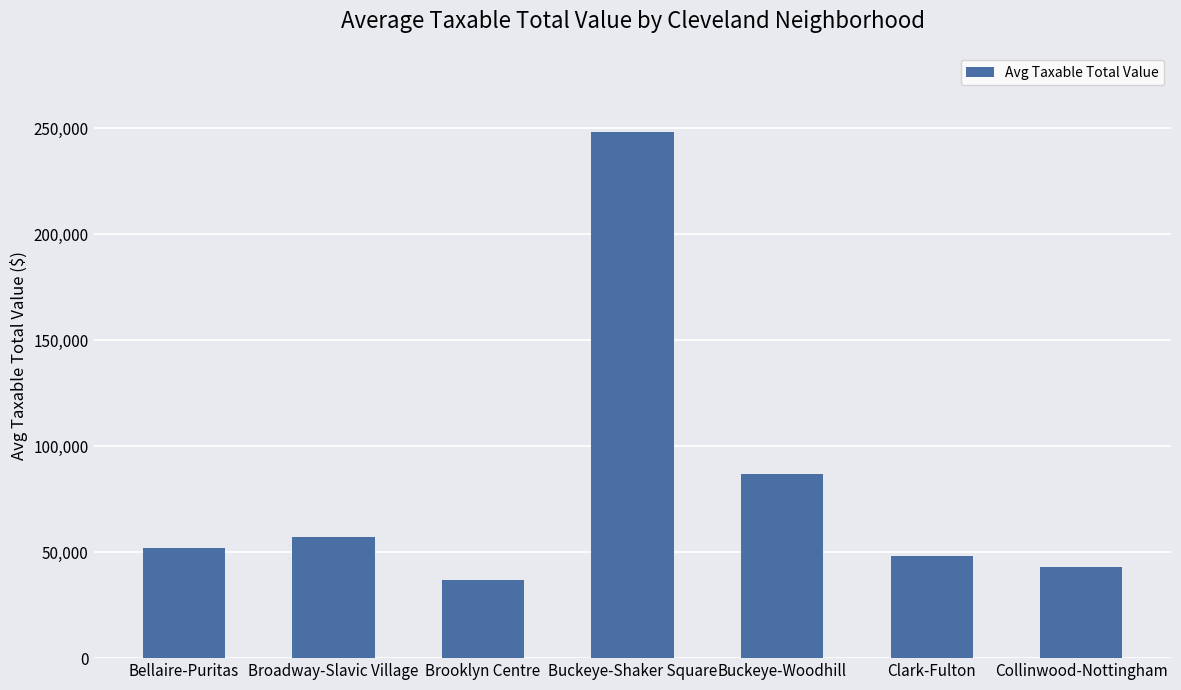

Reading right to left, transcribe all the data shown in this chart.

42911	48002	87103	248333	36907	57393	51989